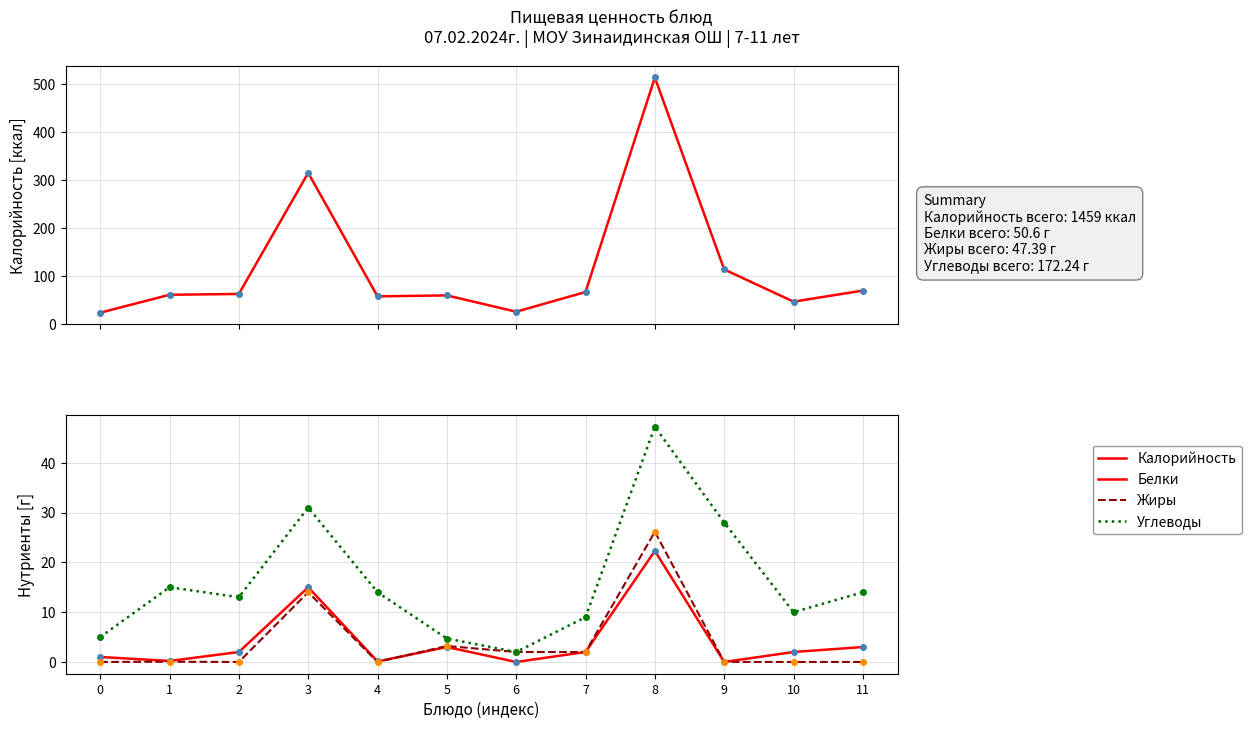

True or false: Углеводы and Жиры cross at least once.

False